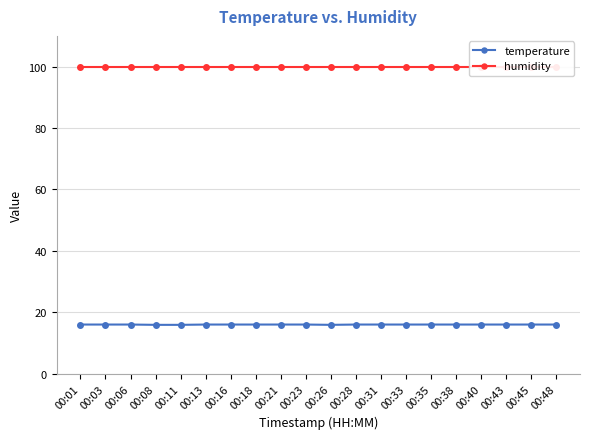

Does the chart display data point markers on the line(s)?

Yes